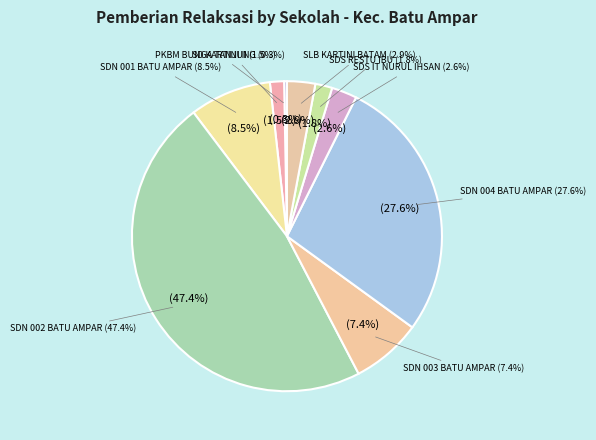

To the nearest percent, what is the combined percentage of SLB KARTINI BATAM and SD NEGERI 001 BATU AMPAR?

11%